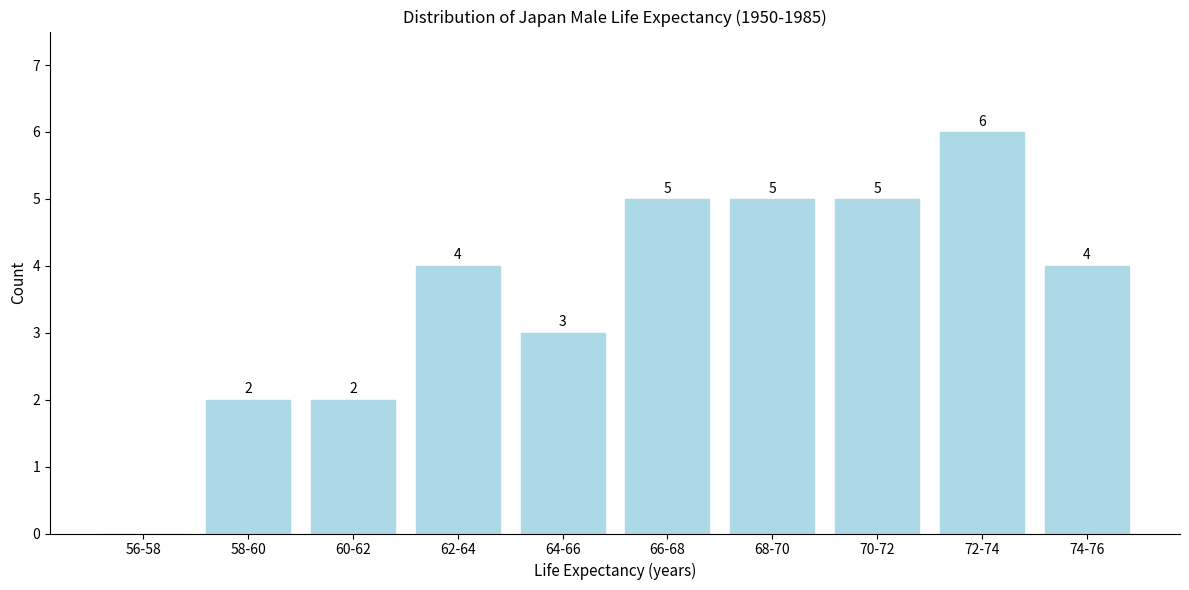

Reading left to right, extract all data points from this chart.

56-58=0	58-60=2	60-62=2	62-64=4	64-66=3	66-68=5	68-70=5	70-72=5	72-74=6	74-76=4